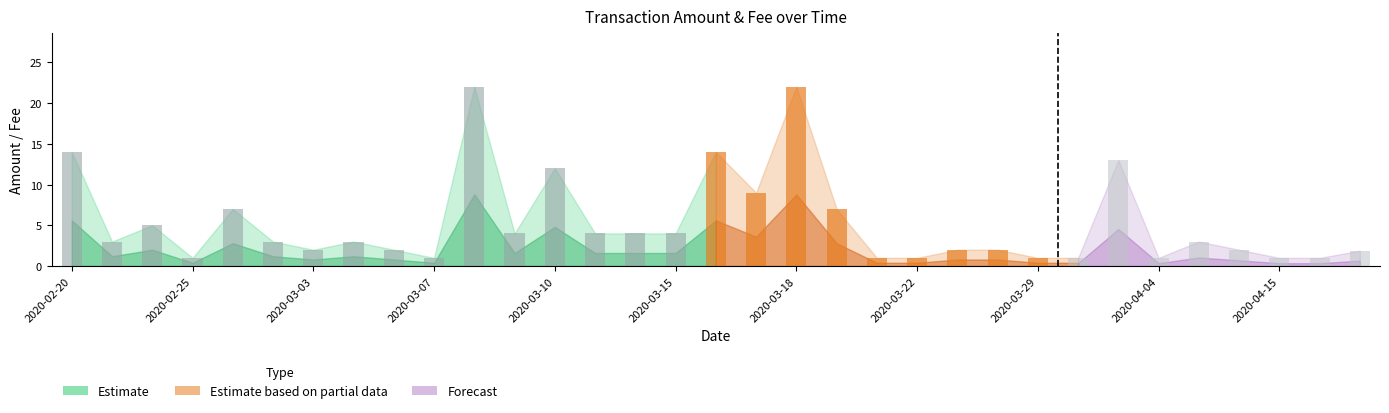

What is the spread (max minus min) of values at 2020-04-05?

2.9